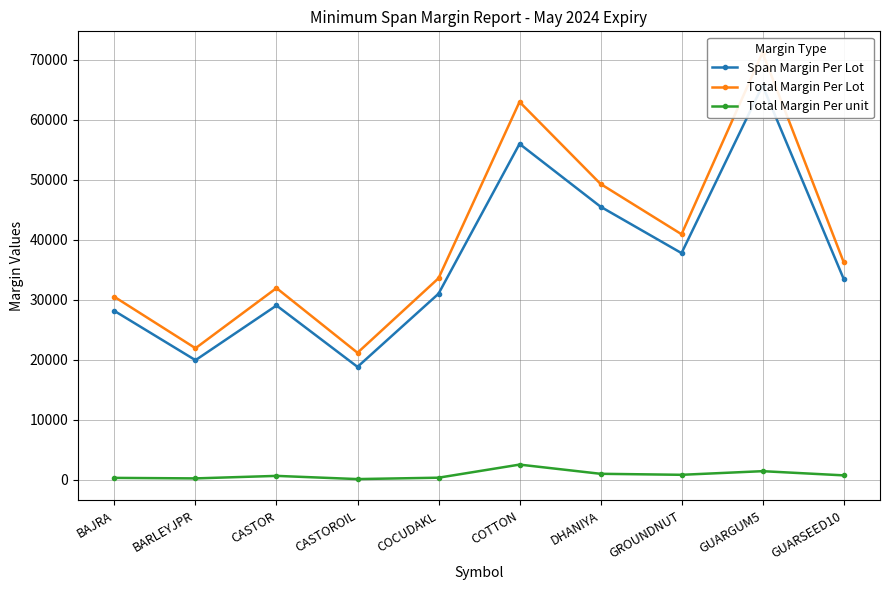

What are all the series names shown in the legend?

Span Margin Per Lot, Total Margin Per Lot, Total Margin Per unit